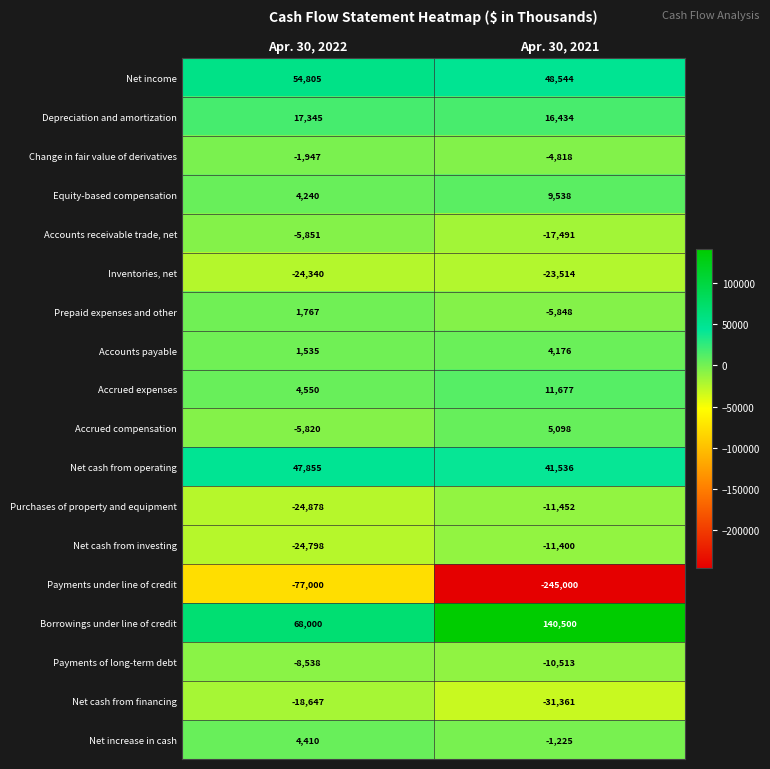

At which label does Borrowings under line of credit reach its minimum?

Apr. 30, 2022